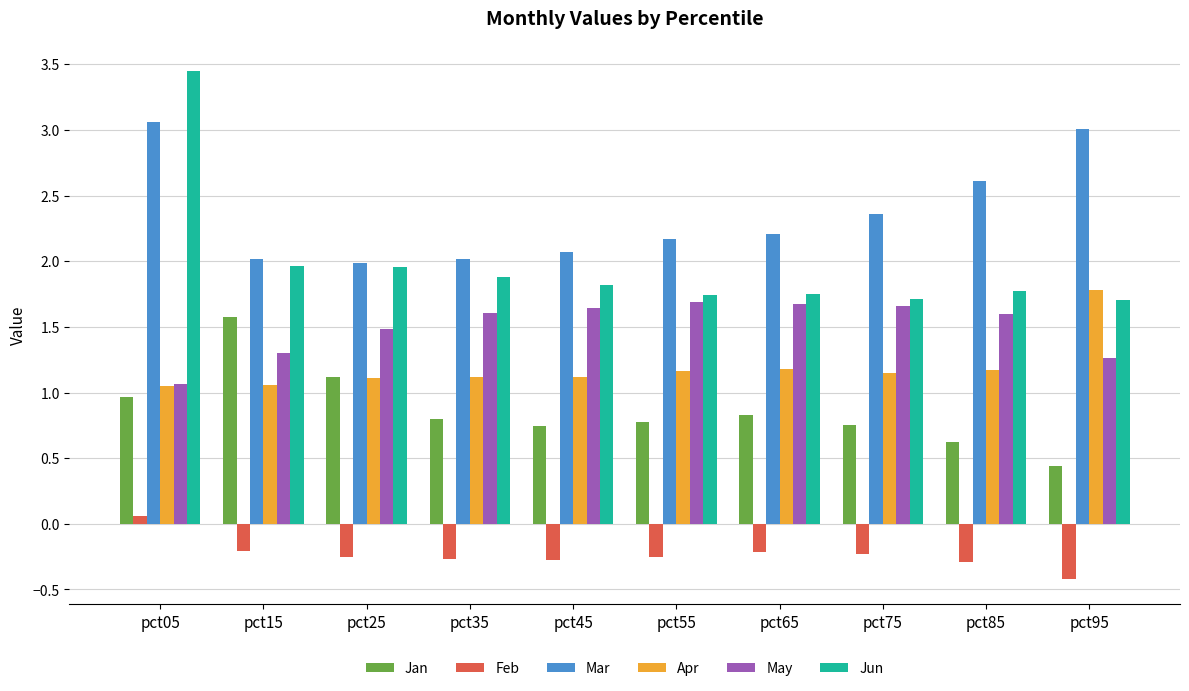

At pct35, list the series in order from largest to smallest.

Mar, Jun, May, Apr, Jan, Feb